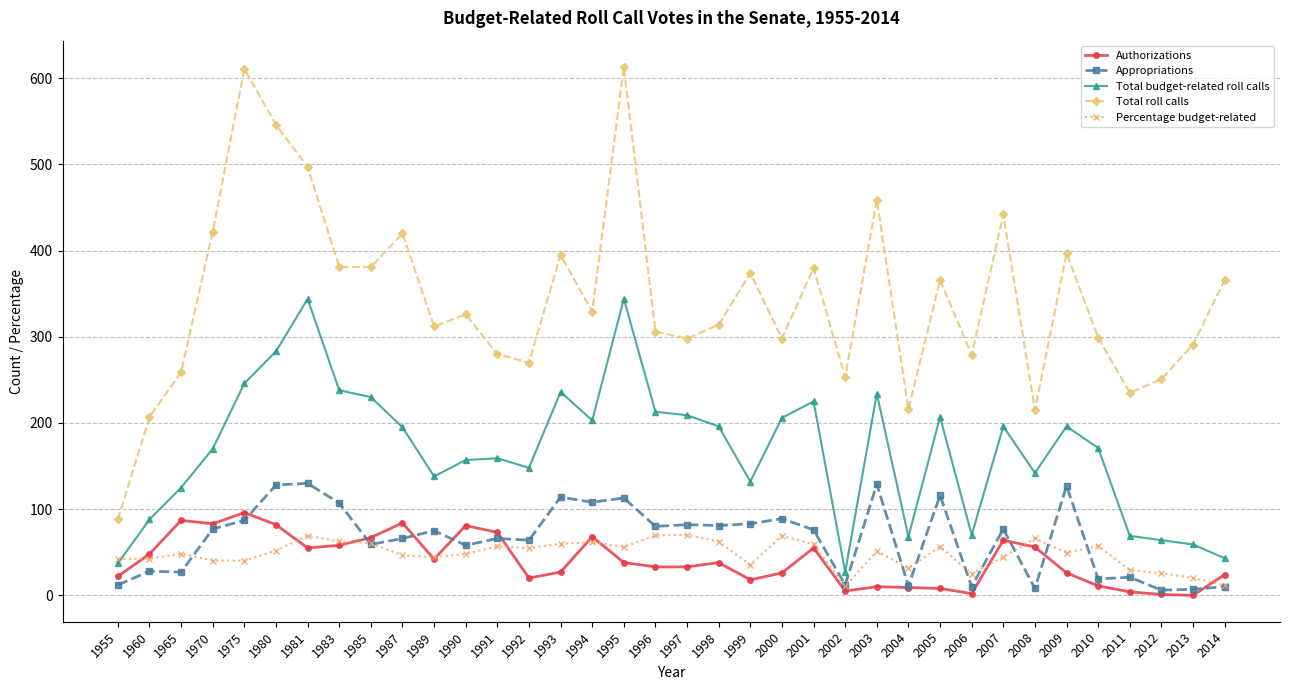

What is the average value of the Appropriations series?

65.6